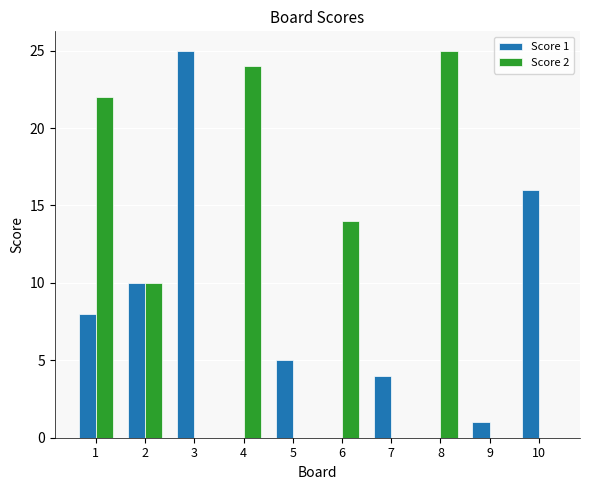

Read the Score 1 value at 2.

10